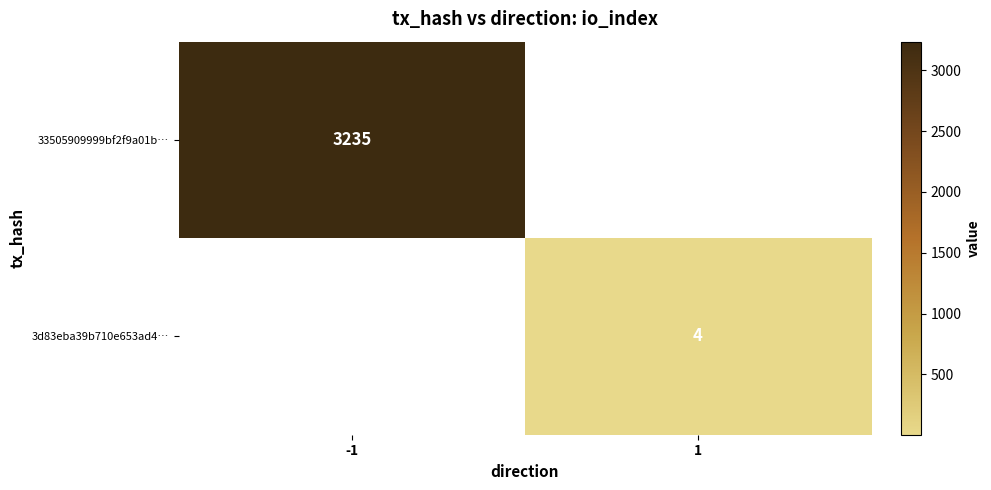

The value of 3d83eba39b710e653ad4… at 1 is 4. True or false?

True